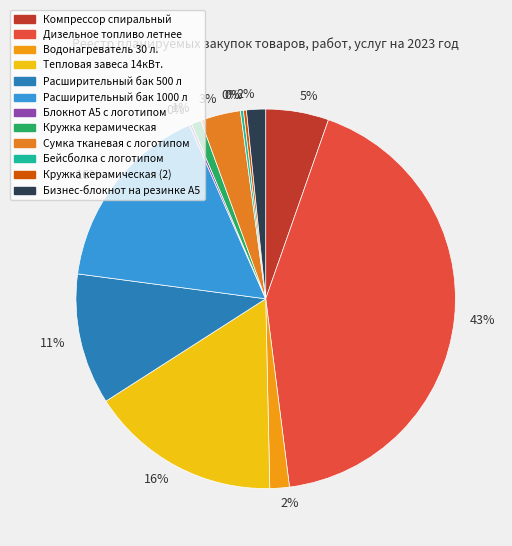

Which slice is the smallest?

Блокнот А5 с логотипом